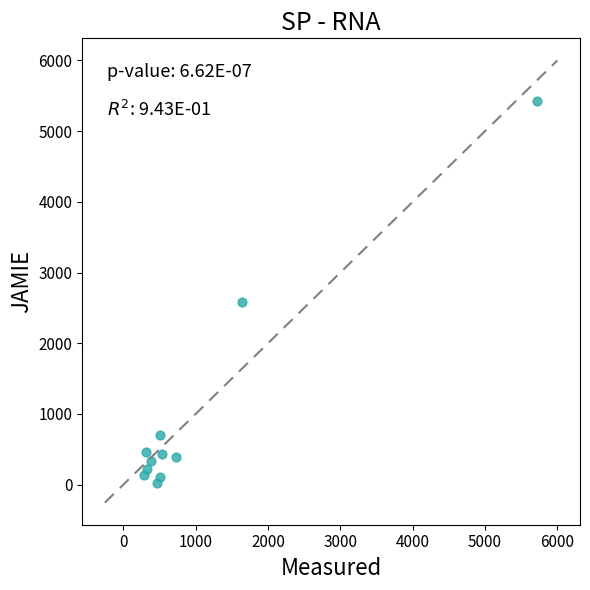

What is the average Y value?

986